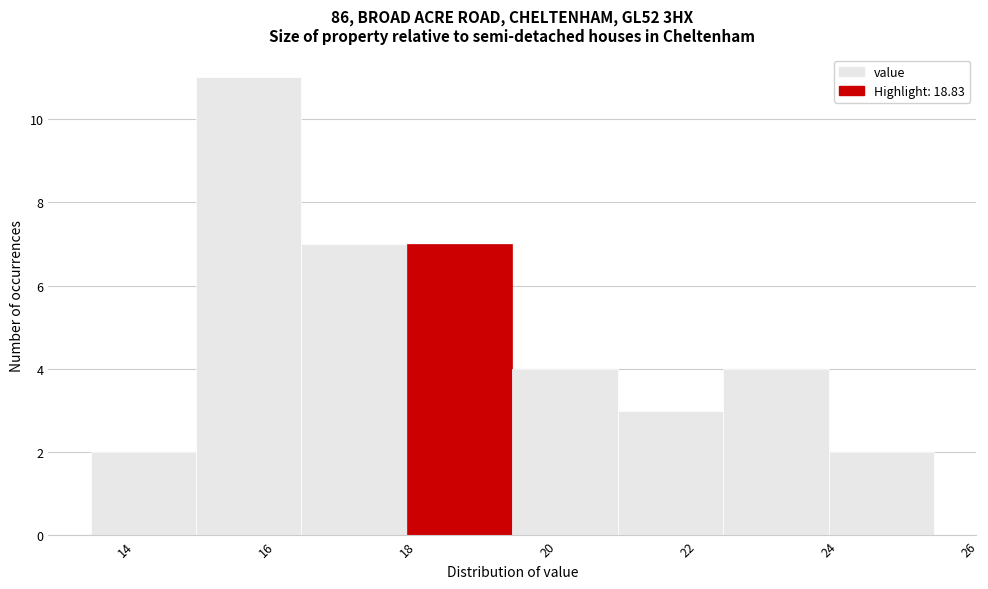

Reading left to right, transcribe this chart: for each bar, give the range it covers on the x-axis and its height. Neither the bar edges nor the heights are printed on the chart, so give them approximately, as read against the axes.

13.5 to 15.0: 2
15.0 to 16.5: 11
16.5 to 18.0: 7
18.0 to 19.5: 7
19.5 to 21.0: 4
21.0 to 22.5: 3
22.5 to 24.0: 4
24.0 to 25.5: 2